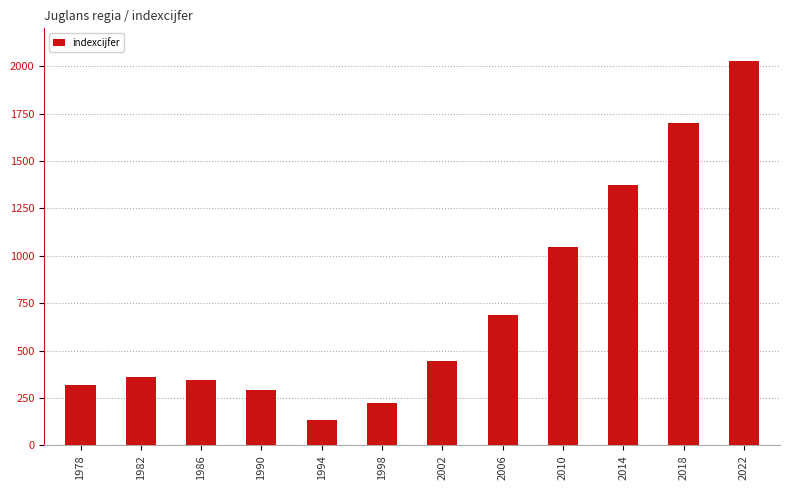

At which category does the chart reach its peak across all series?

2022